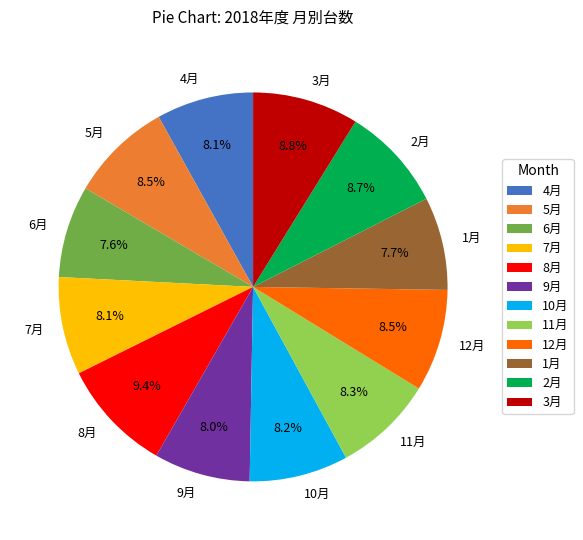

Count the number of slices in the pie.

12